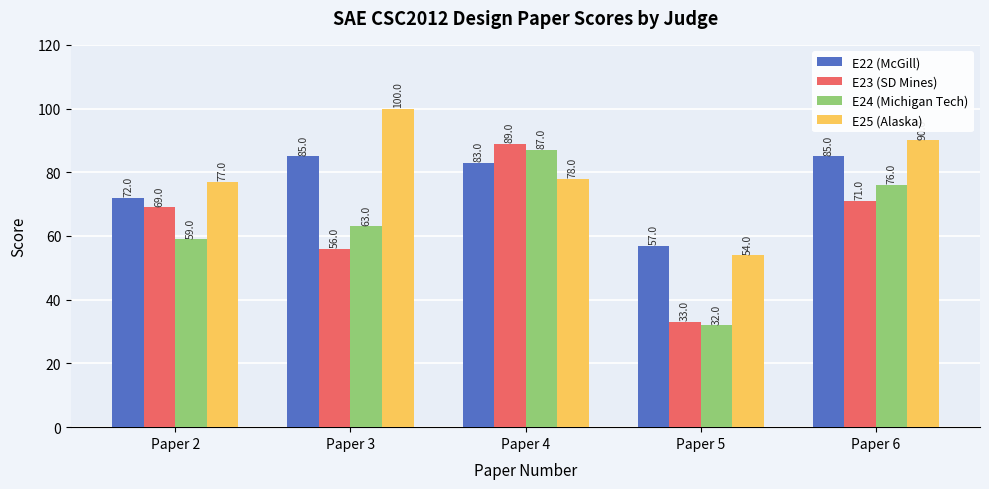

How many data points in E24 (Michigan Tech) are less than 63?

2